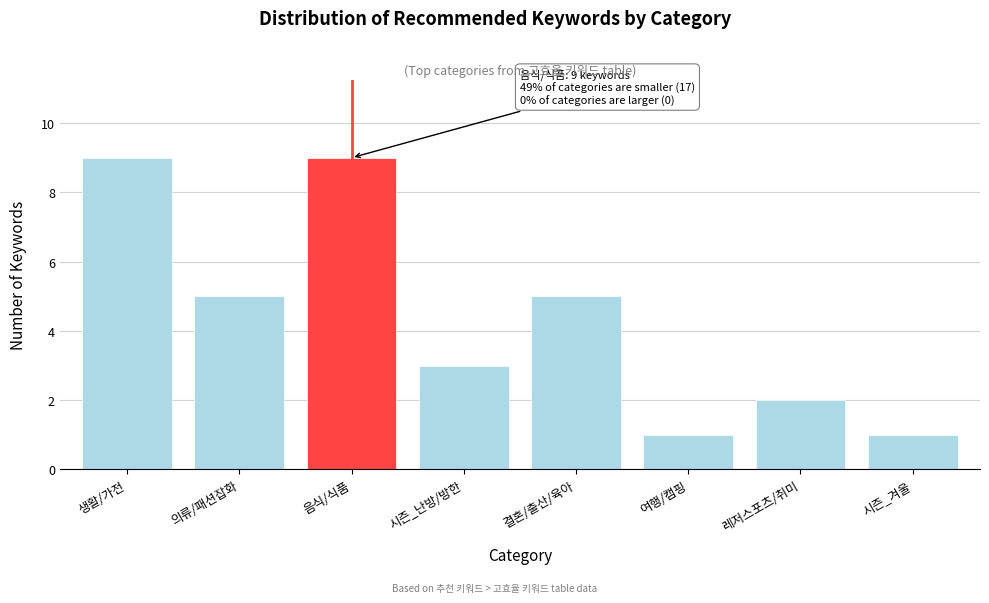

Reading left to right, list all the values displayed in this chart.

9	5	9	3	5	1	2	1